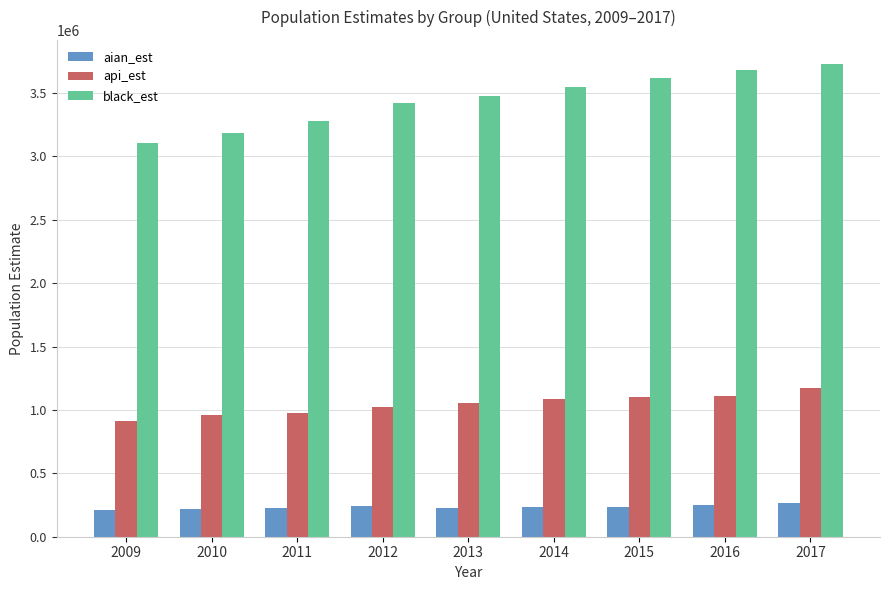

How many groups of bars are there?

9